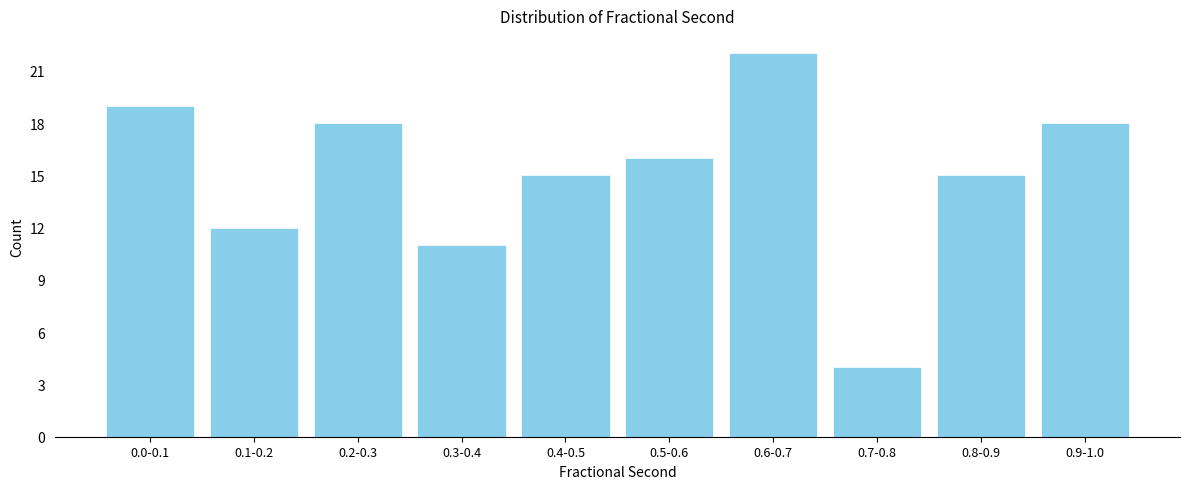

Reading left to right, list all the values displayed in this chart.

19	12	18	11	15	16	22	4	15	18